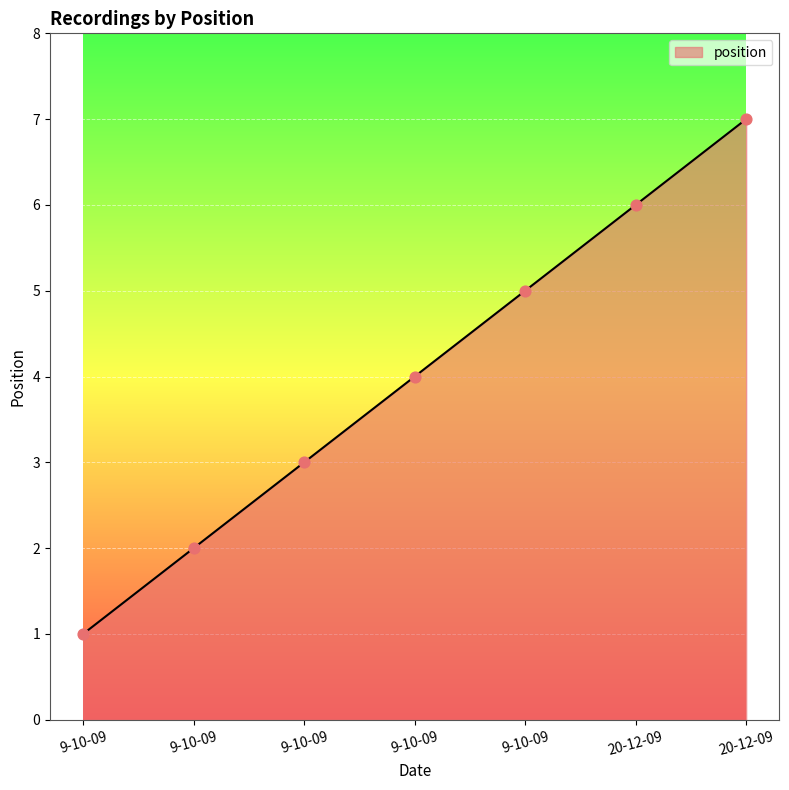

Approximately how many times larger is the value at 9-10-09 compared to 20-12-09?

0.3